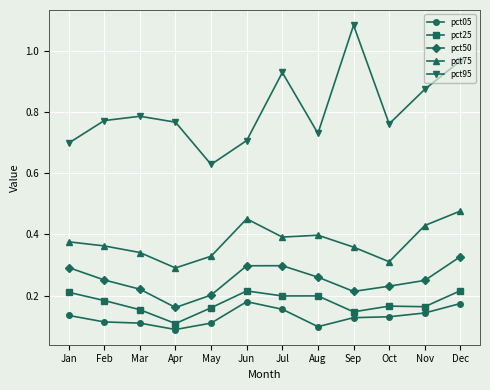

Which series has the largest range (max minus min)?

pct95